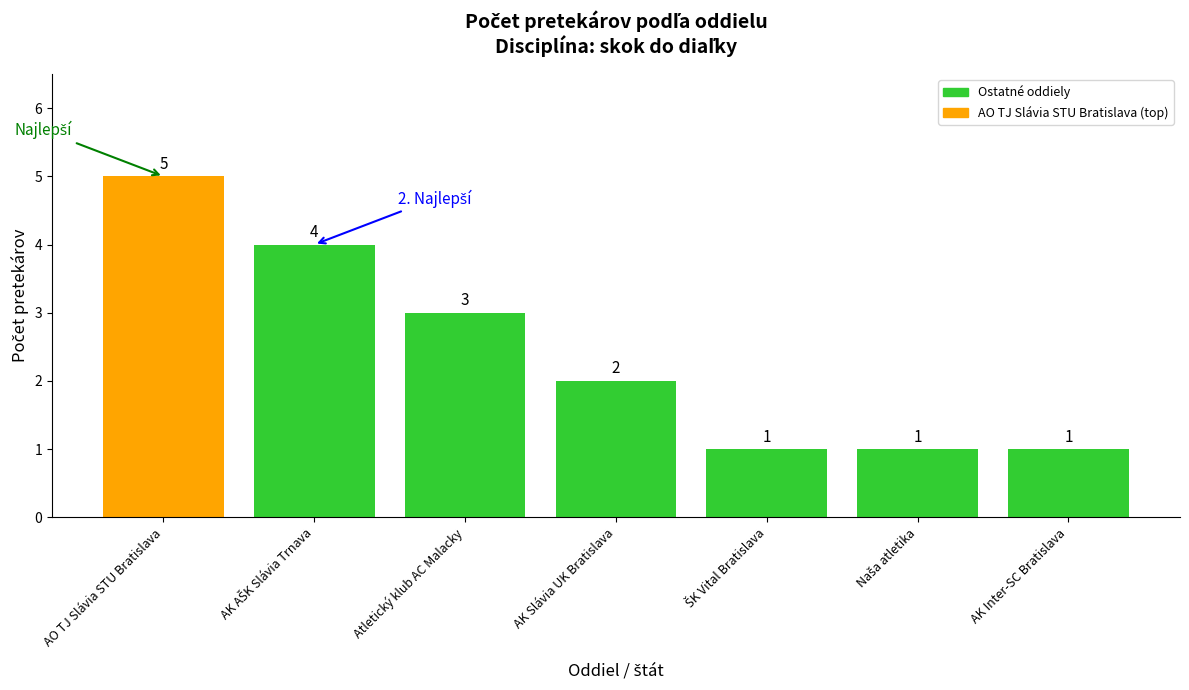

The chart shows a value of 2 at AK Slávia UK Bratislava. True or false?

True